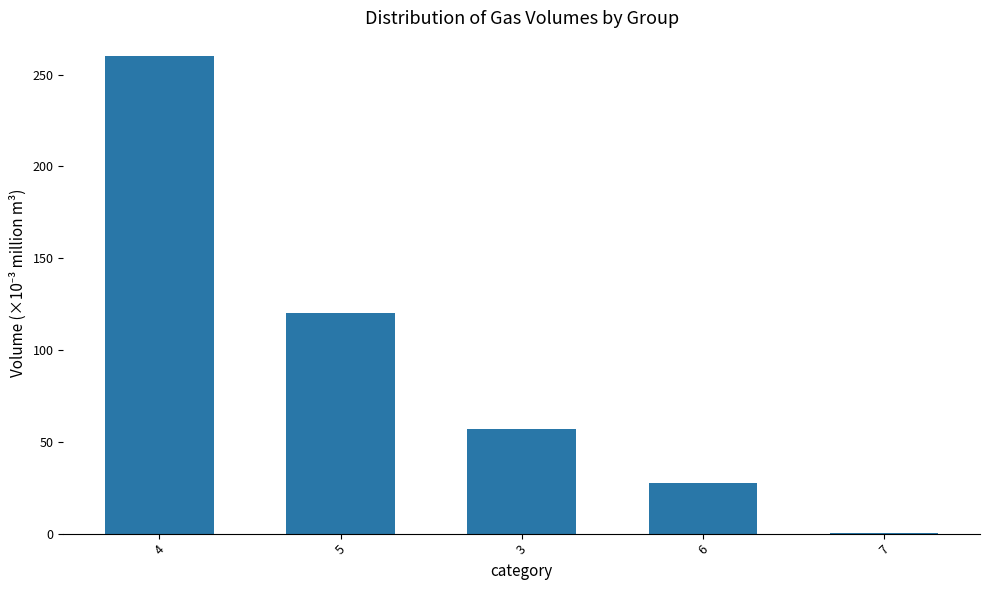

Reading left to right, transcribe all the data shown in this chart.

260.0	120.0	57.2	27.6	0.3